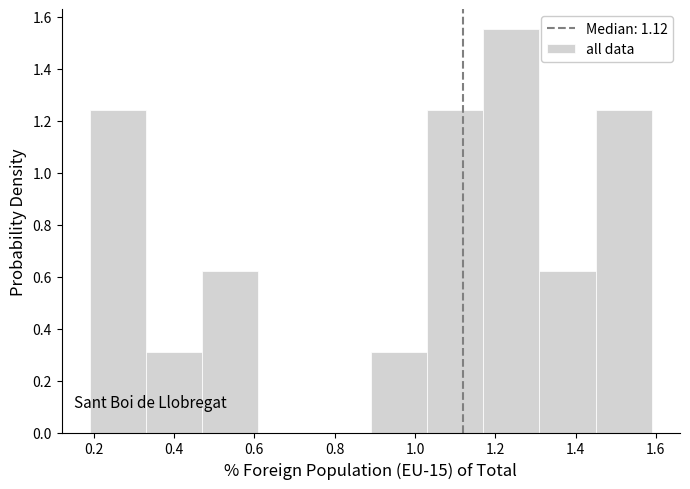

How tall is the bar that spans 0.89 to 1.03 on the x-axis? Neither the bar edges nor the heights are printed on the chart, so give them approximately, as read against the axes.

0.32